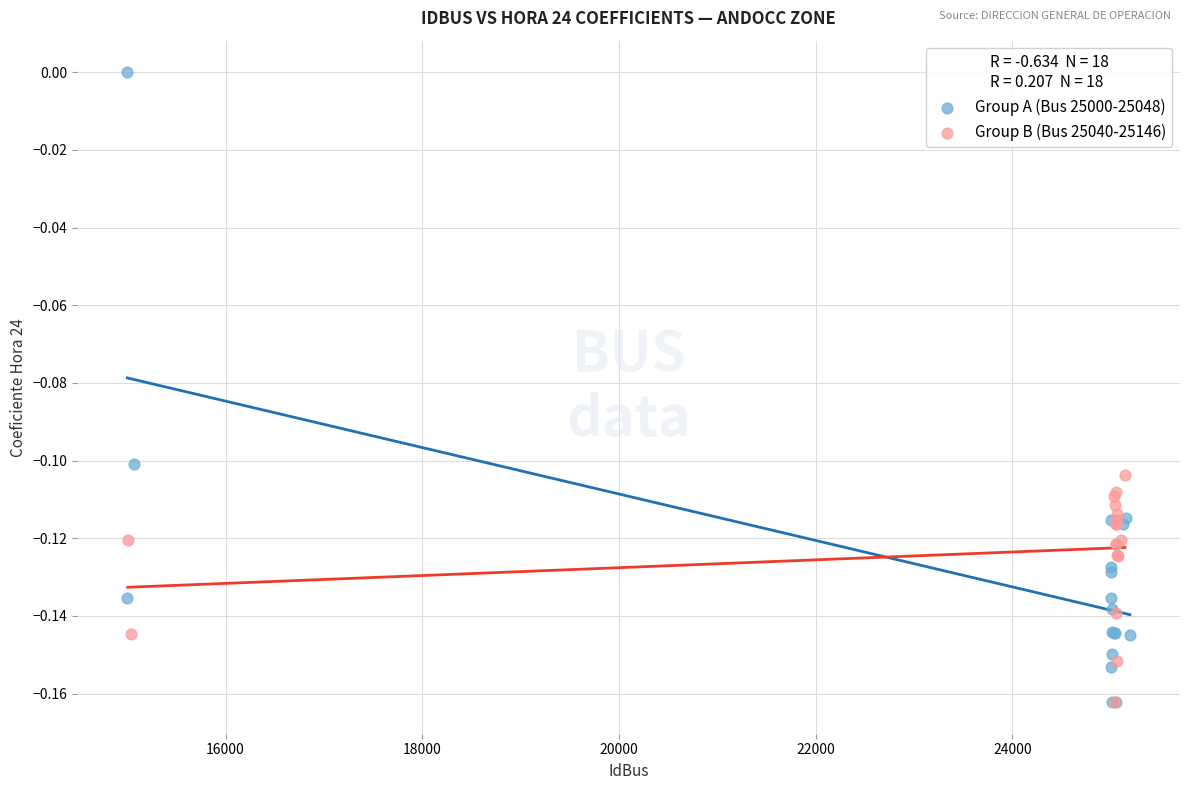

What are all the series names shown in the legend?

Group A (Bus 25000-25048), Group B (Bus 25040-25146)